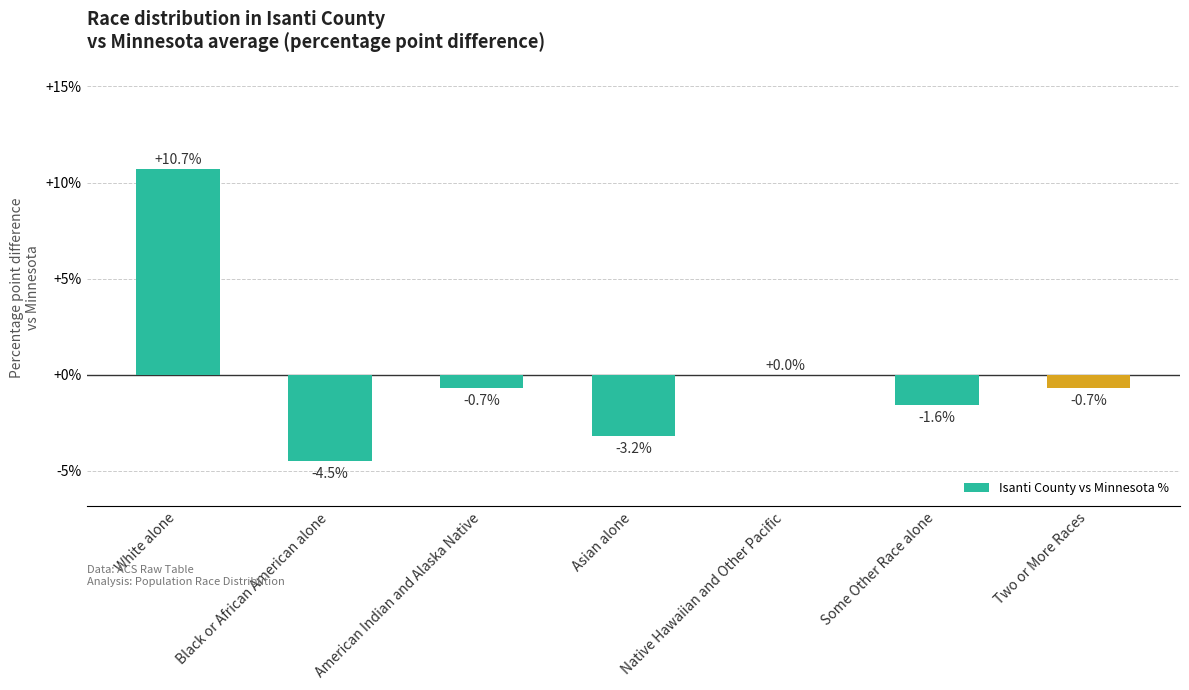

The value at Asian alone is -3.2. True or false?

True